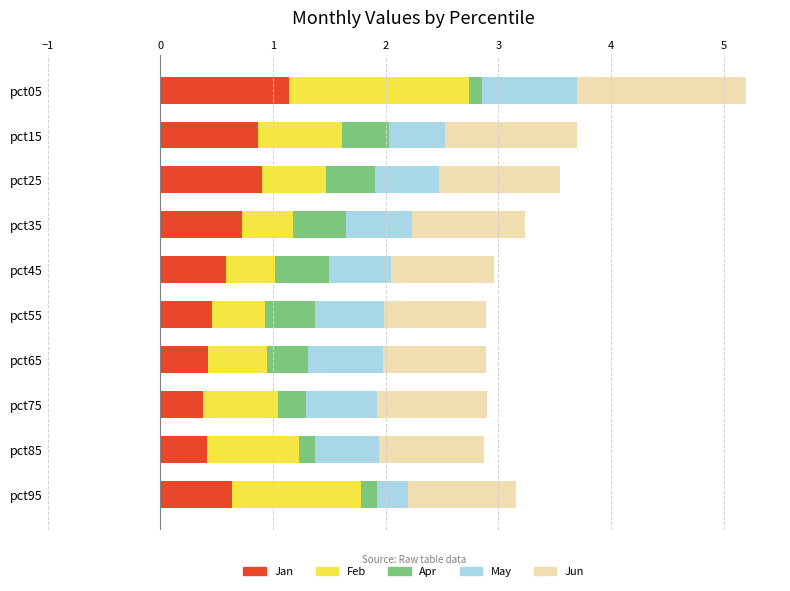

At which category is the sum across all series the highest?

pct05